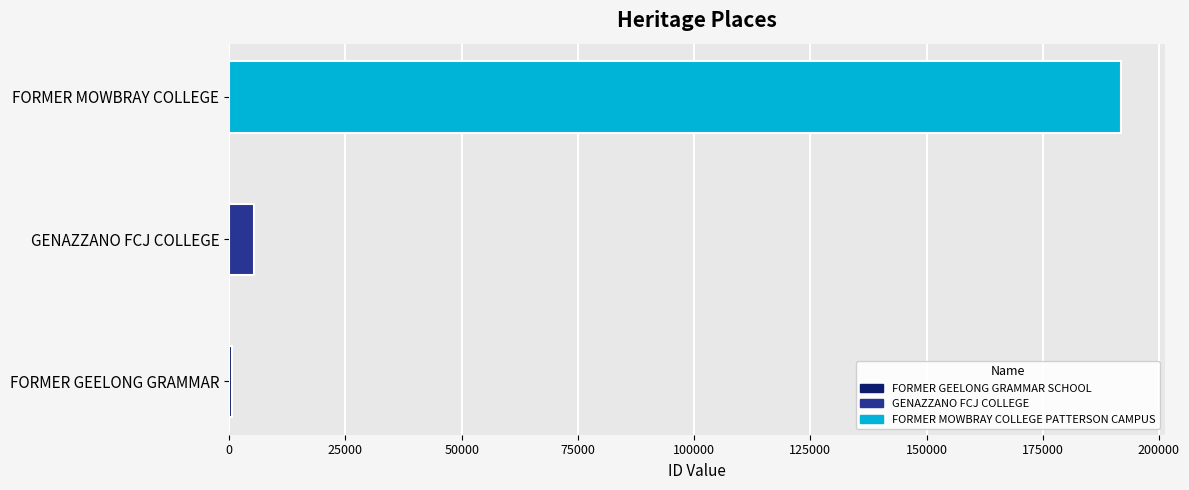

Count the number of values greater than 5415.

1